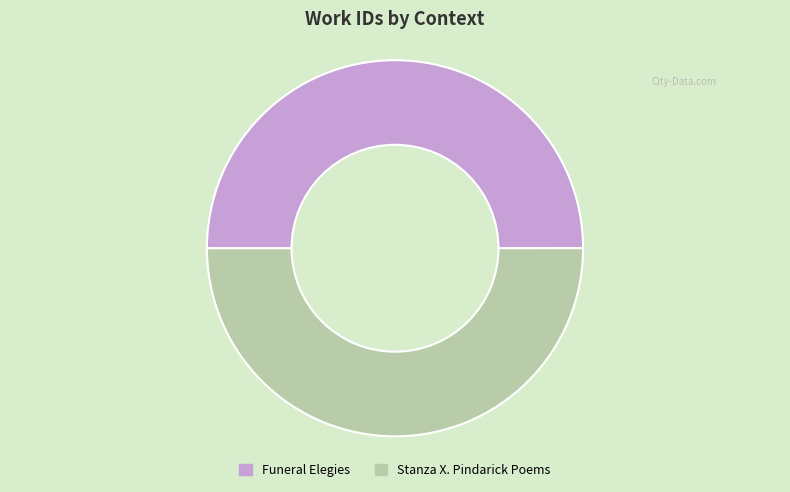

The Stanza X. Pindarick Poems slice represents 50% of the pie. True or false?

True